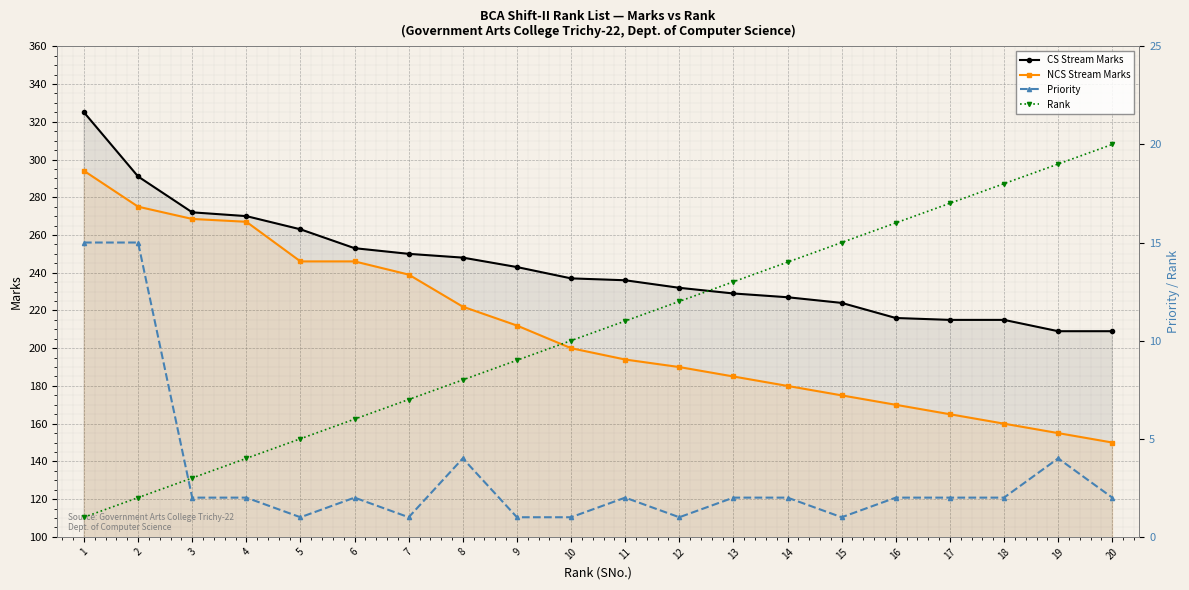

Is it true that Priority equals 15.0 at 2?

True